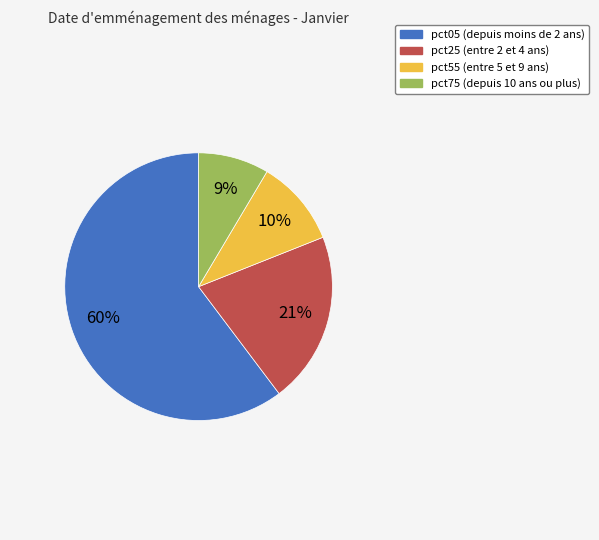

Count the number of slices in the pie.

4